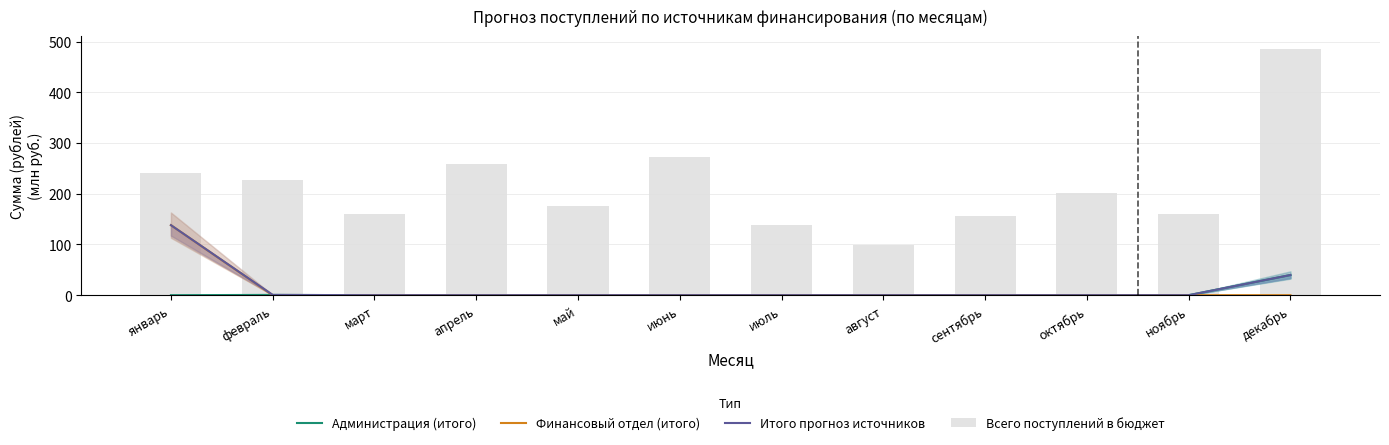

Which has a higher value, август or июнь?

август